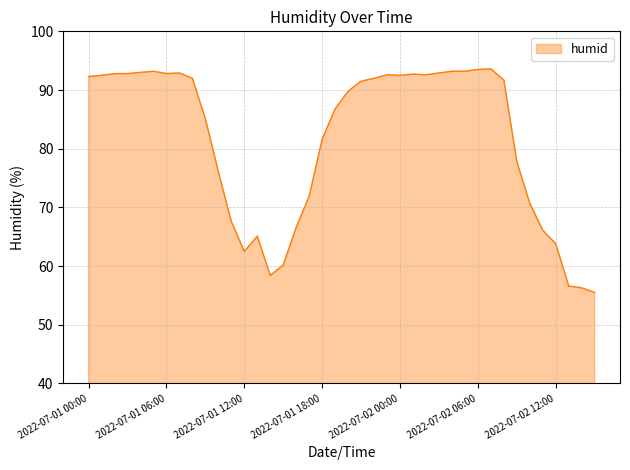

What is the minimum value shown in the chart?

55.5